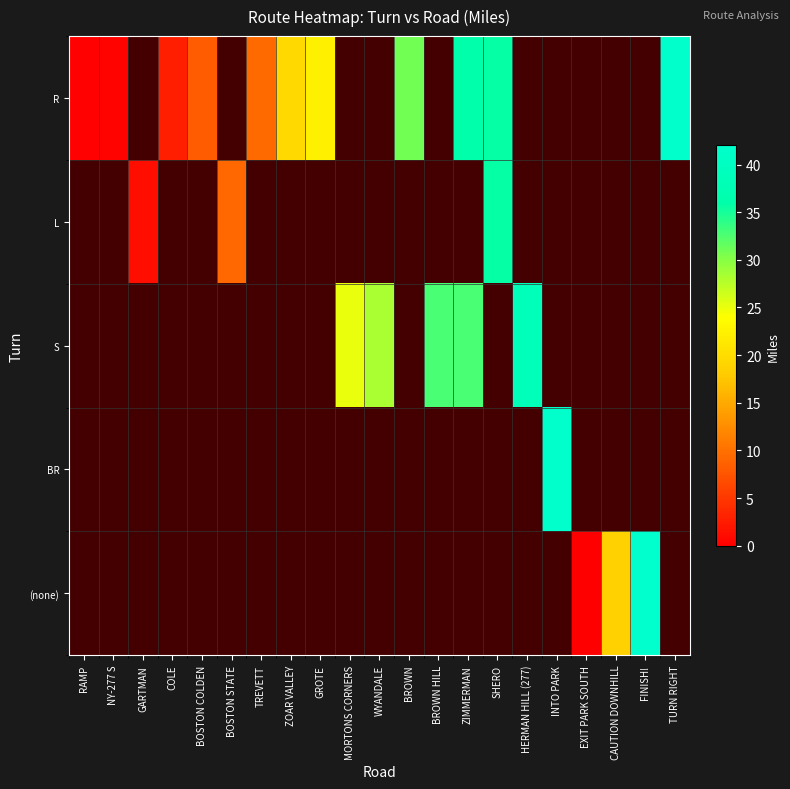

Reading left to right, extract all data points from this chart.

R: RAMP=0.2	NY-277 S=0.4	GARTMAN=-1.0	COLE=2.9	BOSTON COLDEN=8.1	BOSTON STATE=-1.0	TREVETT=9.5	ZOAR VALLEY=19.6	GROTE=22.3	MORTONS CORNERS=-1.0	WYANDALE=-1.0	BROWN=30.9	BROWN HILL=-1.0	ZIMMERMAN=36.0	SHERO=35.7	HERMAN HILL (277)=-1.0	INTO PARK=-1.0	EXIT PARK SOUTH=-1.0	CAUTION DOWNHILL=-1.0	FINISH!=-1.0	TURN RIGHT=41.8
L: RAMP=-1.0	NY-277 S=-1.0	GARTMAN=1.4	COLE=-1.0	BOSTON COLDEN=-1.0	BOSTON STATE=9.3	TREVETT=-1.0	ZOAR VALLEY=-1.0	GROTE=-1.0	MORTONS CORNERS=-1.0	WYANDALE=-1.0	BROWN=-1.0	BROWN HILL=-1.0	ZIMMERMAN=-1.0	SHERO=35.7	HERMAN HILL (277)=-1.0	INTO PARK=-1.0	EXIT PARK SOUTH=-1.0	CAUTION DOWNHILL=-1.0	FINISH!=-1.0	TURN RIGHT=-1.0
S: RAMP=-1.0	NY-277 S=-1.0	GARTMAN=-1.0	COLE=-1.0	BOSTON COLDEN=-1.0	BOSTON STATE=-1.0	TREVETT=-1.0	ZOAR VALLEY=-1.0	GROTE=-1.0	MORTONS CORNERS=25.1	WYANDALE=28.3	BROWN=-1.0	BROWN HILL=32.7	ZIMMERMAN=32.8	SHERO=-1.0	HERMAN HILL (277)=38.5	INTO PARK=-1.0	EXIT PARK SOUTH=-1.0	CAUTION DOWNHILL=-1.0	FINISH!=-1.0	TURN RIGHT=-1.0
BR: RAMP=-1.0	NY-277 S=-1.0	GARTMAN=-1.0	COLE=-1.0	BOSTON COLDEN=-1.0	BOSTON STATE=-1.0	TREVETT=-1.0	ZOAR VALLEY=-1.0	GROTE=-1.0	MORTONS CORNERS=-1.0	WYANDALE=-1.0	BROWN=-1.0	BROWN HILL=-1.0	ZIMMERMAN=-1.0	SHERO=-1.0	HERMAN HILL (277)=-1.0	INTO PARK=41.8	EXIT PARK SOUTH=-1.0	CAUTION DOWNHILL=-1.0	FINISH!=-1.0	TURN RIGHT=-1.0
(none): RAMP=-1.0	NY-277 S=-1.0	GARTMAN=-1.0	COLE=-1.0	BOSTON COLDEN=-1.0	BOSTON STATE=-1.0	TREVETT=-1.0	ZOAR VALLEY=-1.0	GROTE=-1.0	MORTONS CORNERS=-1.0	WYANDALE=-1.0	BROWN=-1.0	BROWN HILL=-1.0	ZIMMERMAN=-1.0	SHERO=-1.0	HERMAN HILL (277)=-1.0	INTO PARK=-1.0	EXIT PARK SOUTH=0.0	CAUTION DOWNHILL=18.7	FINISH!=42.0	TURN RIGHT=-1.0